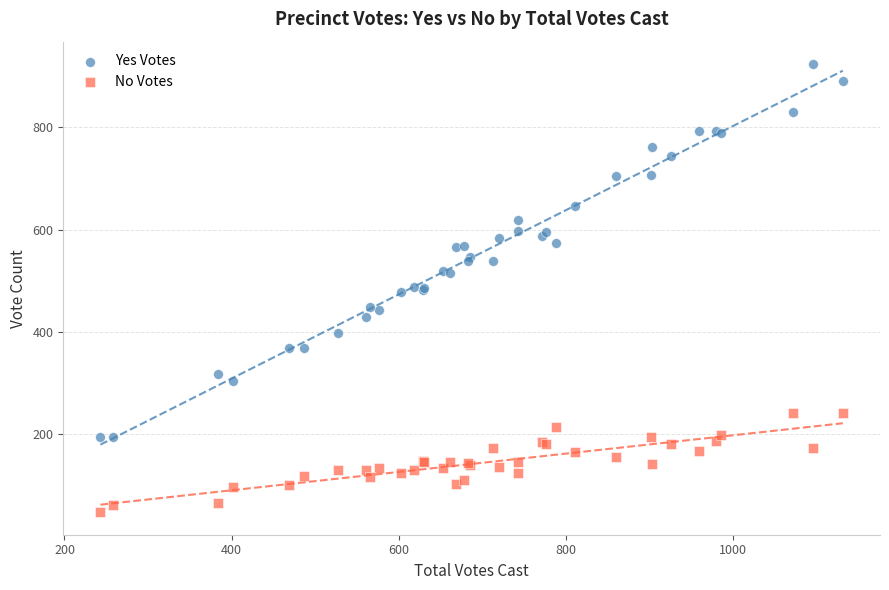

Which series contains the highest Y value?

Yes Votes